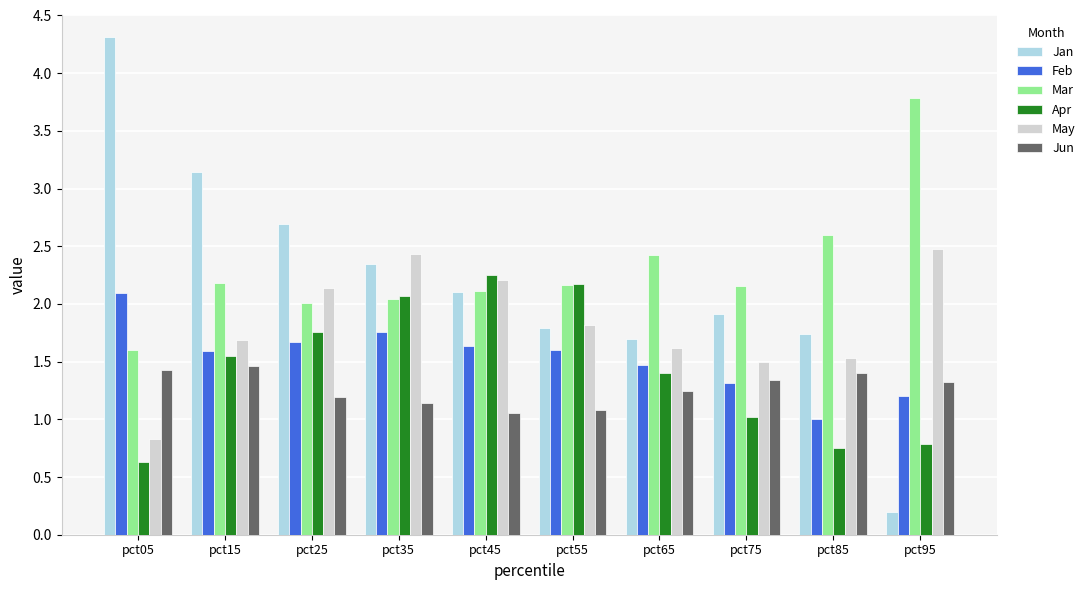

Between pct05 and pct15, which series saw the biggest shift?

Jan